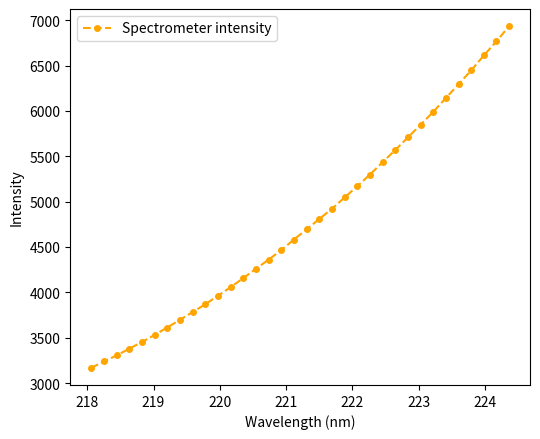

What is the maximum value shown in the chart?

6935.0